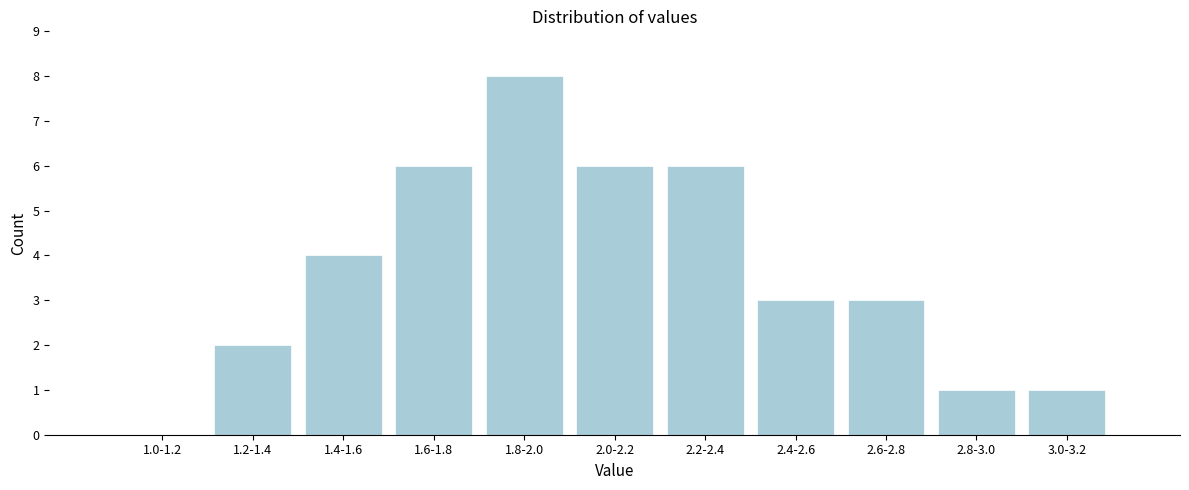

Reading left to right, transcribe all the data shown in this chart.

1.0-1.2=0	1.2-1.4=2	1.4-1.6=4	1.6-1.8=6	1.8-2.0=8	2.0-2.2=6	2.2-2.4=6	2.4-2.6=3	2.6-2.8=3	2.8-3.0=1	3.0-3.2=1